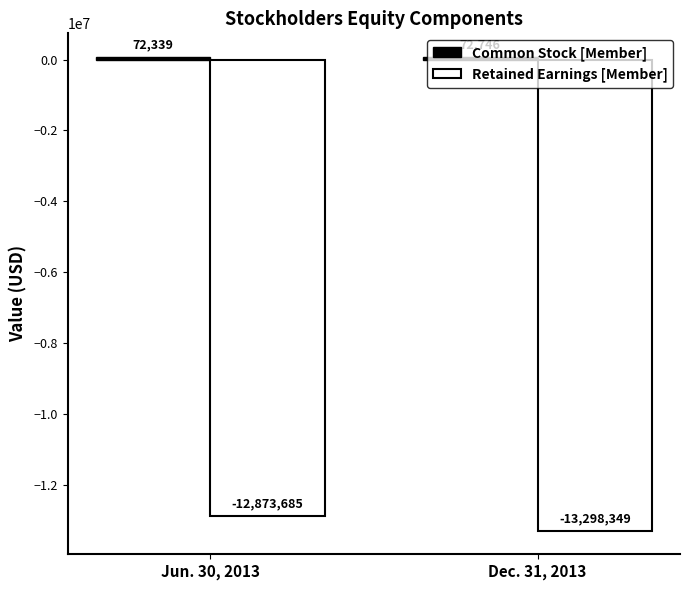

What is the sum of the Retained Earnings [Member] values at Jun. 30, 2013 and Dec. 31, 2013?

-26172034